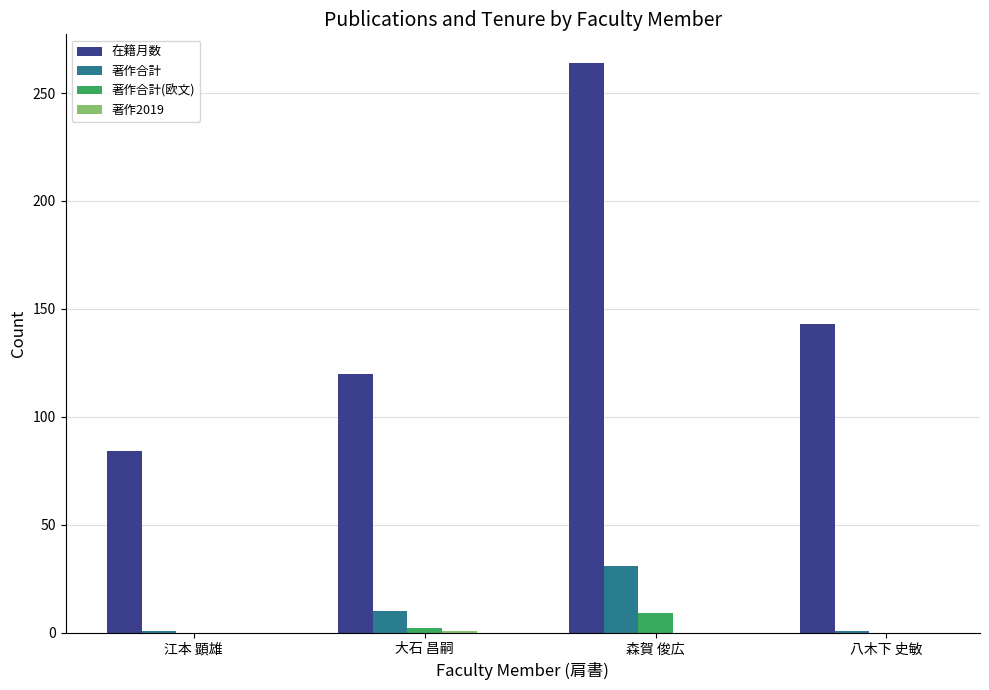

Where is 在籍月数 nearest to the value 174?

八木下 史敏